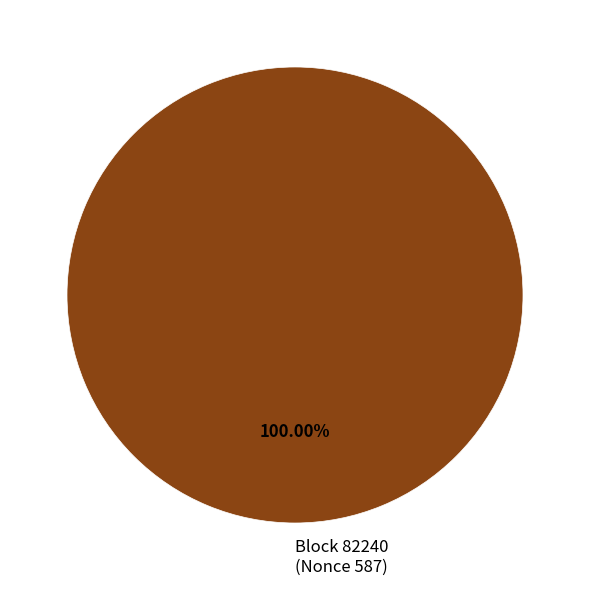

Rank the categories by value from highest to lowest.

Block 82240 (Nonce 587)